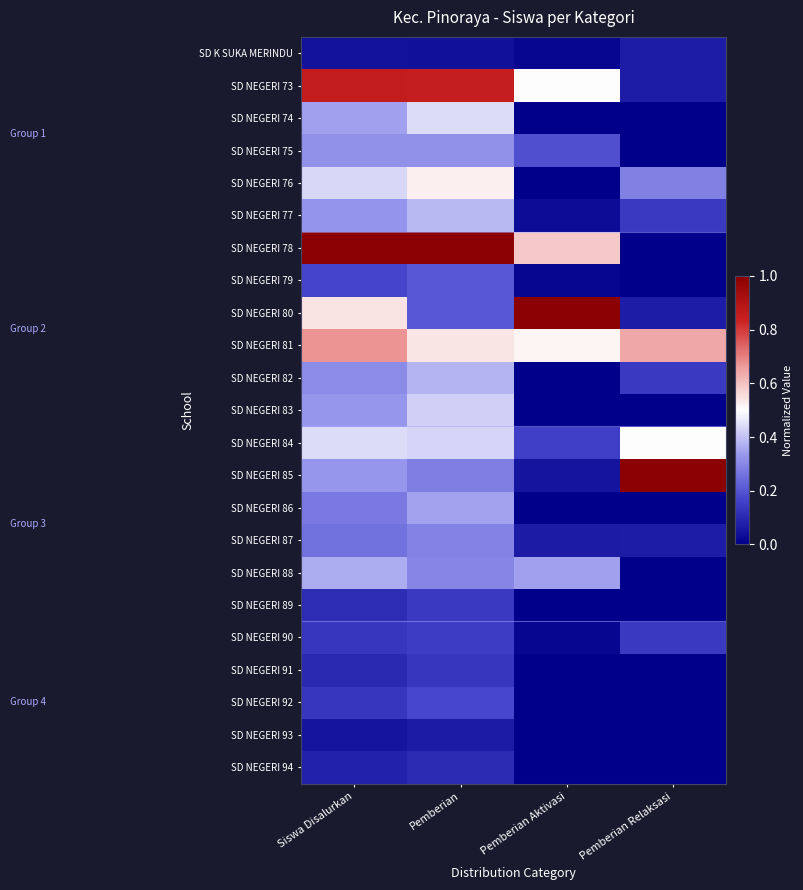

Reading right to left, list all the values displayed in this chart.

SD K SUKA MERINDU: Pemberian Relaksasi=0.1	Pemberian Aktivasi=0.0	Pemberian=0.0	Siswa Disalurkan=0.0
SD NEGERI 73: Pemberian Relaksasi=0.1	Pemberian Aktivasi=0.5	Pemberian=0.8	Siswa Disalurkan=0.9
SD NEGERI 74: Pemberian Relaksasi=0.0	Pemberian Aktivasi=0.0	Pemberian=0.4	Siswa Disalurkan=0.3
SD NEGERI 75: Pemberian Relaksasi=0.0	Pemberian Aktivasi=0.2	Pemberian=0.3	Siswa Disalurkan=0.3
SD NEGERI 76: Pemberian Relaksasi=0.3	Pemberian Aktivasi=0.0	Pemberian=0.5	Siswa Disalurkan=0.4
SD NEGERI 77: Pemberian Relaksasi=0.1	Pemberian Aktivasi=0.0	Pemberian=0.4	Siswa Disalurkan=0.3
SD NEGERI 78: Pemberian Relaksasi=0.0	Pemberian Aktivasi=0.6	Pemberian=1.0	Siswa Disalurkan=1.0
SD NEGERI 79: Pemberian Relaksasi=0.0	Pemberian Aktivasi=0.0	Pemberian=0.2	Siswa Disalurkan=0.2
SD NEGERI 80: Pemberian Relaksasi=0.1	Pemberian Aktivasi=1.0	Pemberian=0.2	Siswa Disalurkan=0.5
SD NEGERI 81: Pemberian Relaksasi=0.6	Pemberian Aktivasi=0.5	Pemberian=0.5	Siswa Disalurkan=0.7
SD NEGERI 82: Pemberian Relaksasi=0.1	Pemberian Aktivasi=0.0	Pemberian=0.4	Siswa Disalurkan=0.3
SD NEGERI 83: Pemberian Relaksasi=0.0	Pemberian Aktivasi=0.0	Pemberian=0.4	Siswa Disalurkan=0.3
SD NEGERI 84: Pemberian Relaksasi=0.5	Pemberian Aktivasi=0.2	Pemberian=0.4	Siswa Disalurkan=0.4
SD NEGERI 85: Pemberian Relaksasi=1.0	Pemberian Aktivasi=0.1	Pemberian=0.3	Siswa Disalurkan=0.3
SD NEGERI 86: Pemberian Relaksasi=0.0	Pemberian Aktivasi=0.0	Pemberian=0.3	Siswa Disalurkan=0.3
SD NEGERI 87: Pemberian Relaksasi=0.1	Pemberian Aktivasi=0.1	Pemberian=0.3	Siswa Disalurkan=0.3
SD NEGERI 88: Pemberian Relaksasi=0.0	Pemberian Aktivasi=0.3	Pemberian=0.3	Siswa Disalurkan=0.4
SD NEGERI 89: Pemberian Relaksasi=0.0	Pemberian Aktivasi=0.0	Pemberian=0.1	Siswa Disalurkan=0.1
SD NEGERI 90: Pemberian Relaksasi=0.1	Pemberian Aktivasi=0.0	Pemberian=0.1	Siswa Disalurkan=0.1
SD NEGERI 91: Pemberian Relaksasi=0.0	Pemberian Aktivasi=0.0	Pemberian=0.1	Siswa Disalurkan=0.1
SD NEGERI 92: Pemberian Relaksasi=0.0	Pemberian Aktivasi=0.0	Pemberian=0.2	Siswa Disalurkan=0.1
SD NEGERI 93: Pemberian Relaksasi=0.0	Pemberian Aktivasi=0.0	Pemberian=0.1	Siswa Disalurkan=0.1
SD NEGERI 94: Pemberian Relaksasi=0.0	Pemberian Aktivasi=0.0	Pemberian=0.1	Siswa Disalurkan=0.1